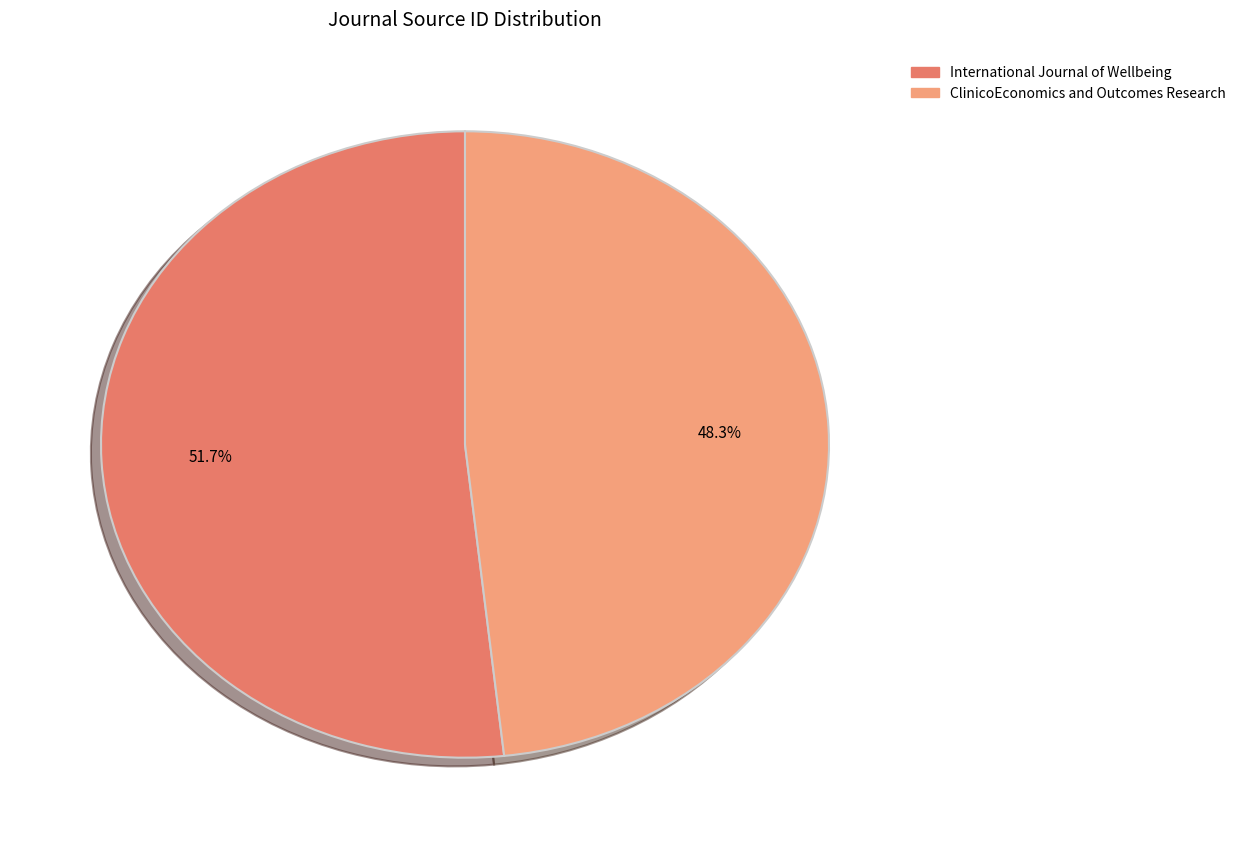

How many segments does this pie chart have?

2